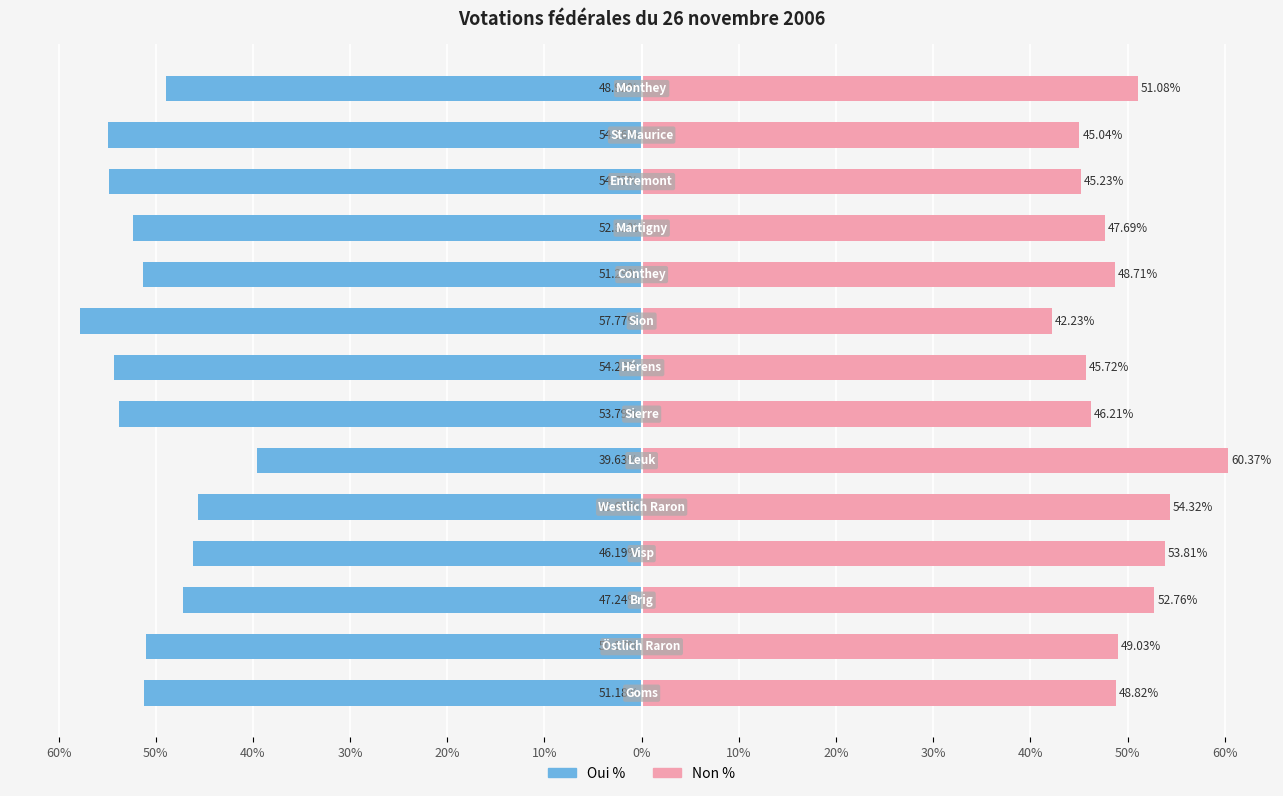

What is the difference between the second highest and second lowest values in the Non % series?

9.3